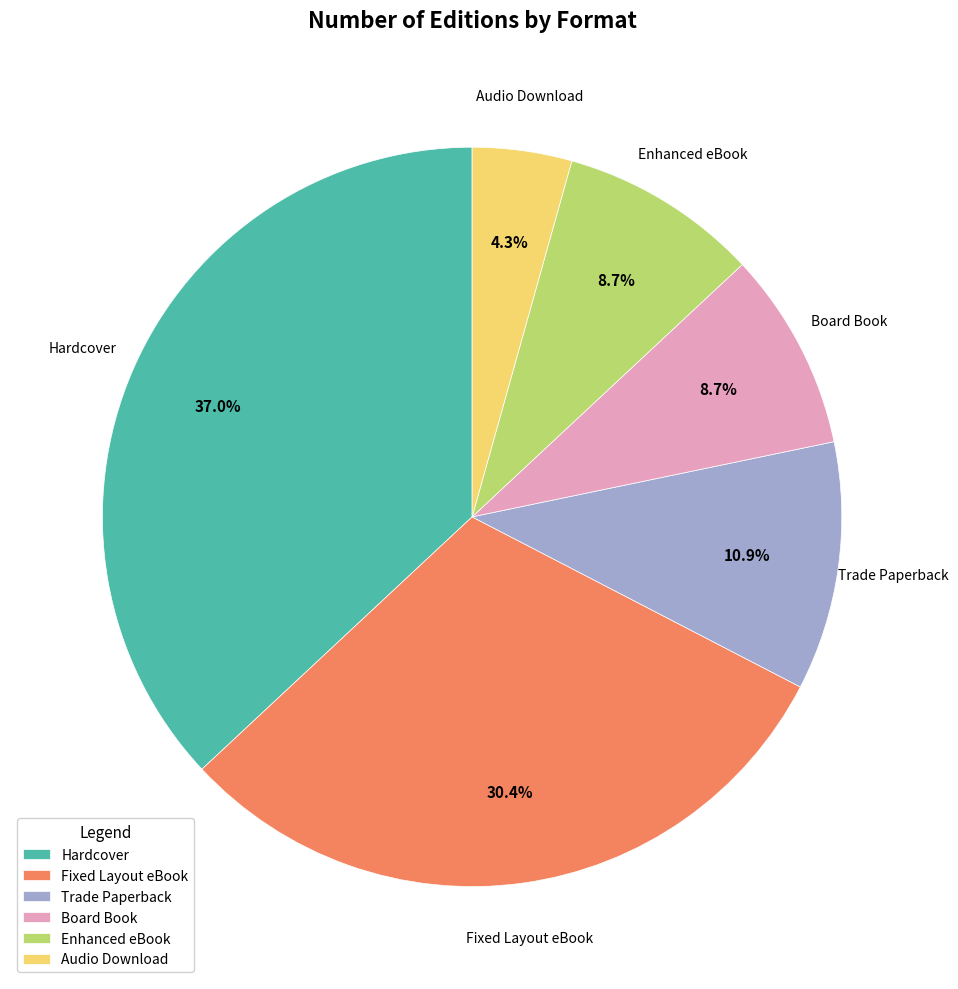

To the nearest percent, what percentage of the pie is Board Book?

9%